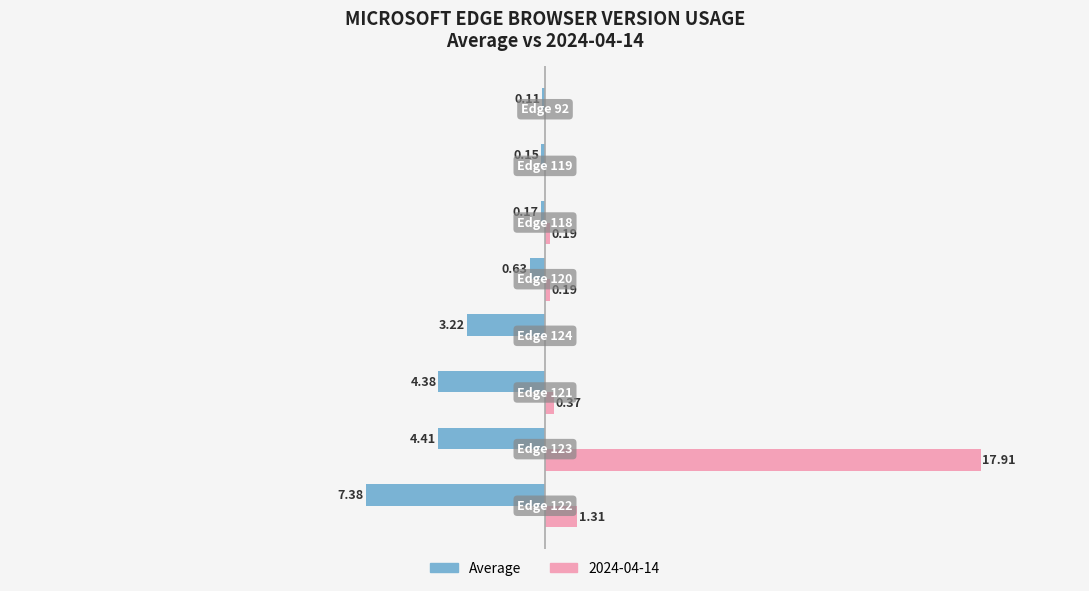

Which series has the largest total across all categories?

2024-04-14